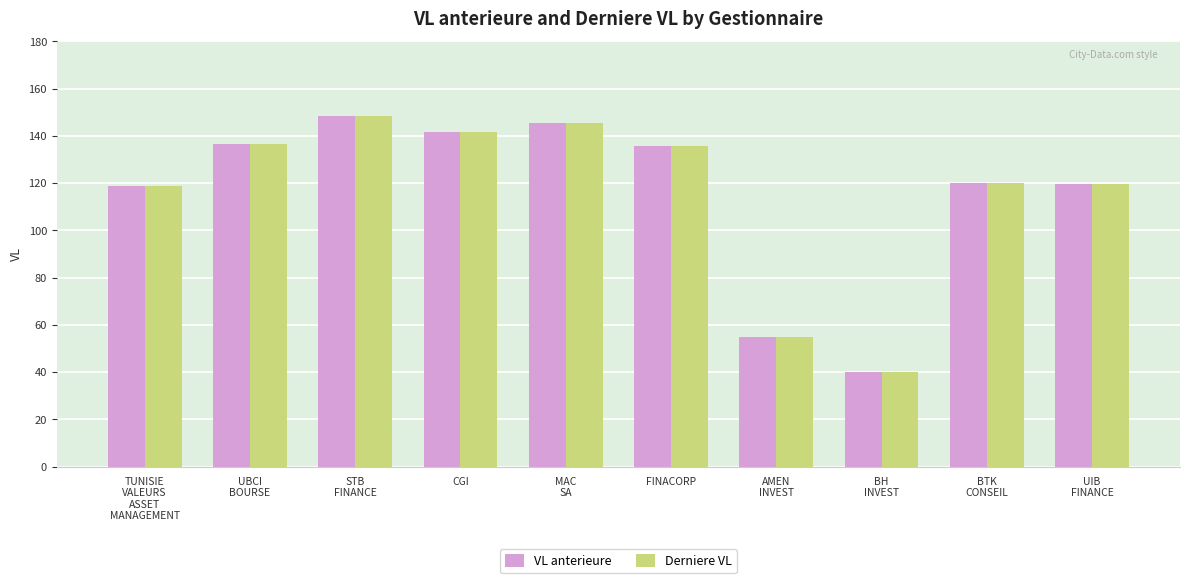

Which series has the widest spread of values?

Derniere VL